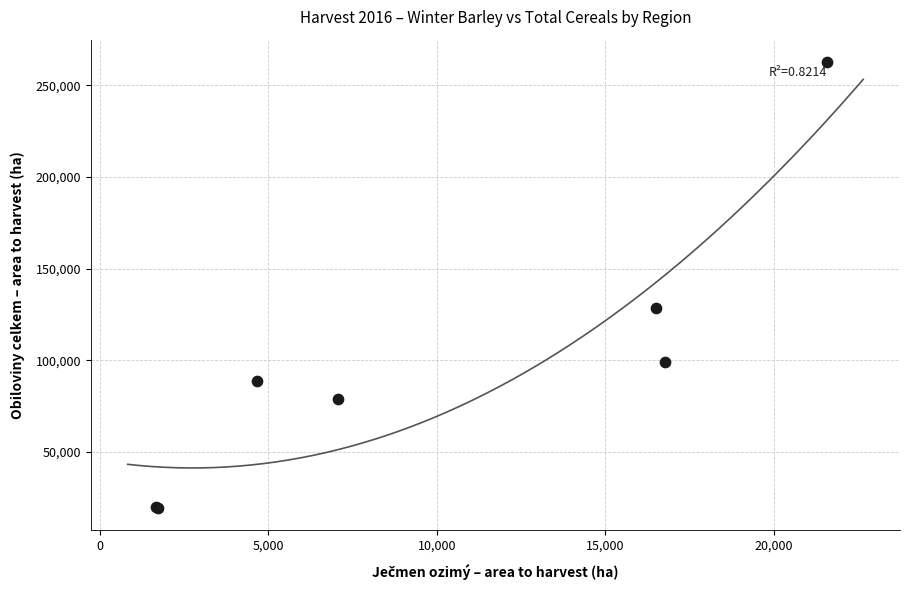

What Y value in the scatter plot is closest to 141099?

128684